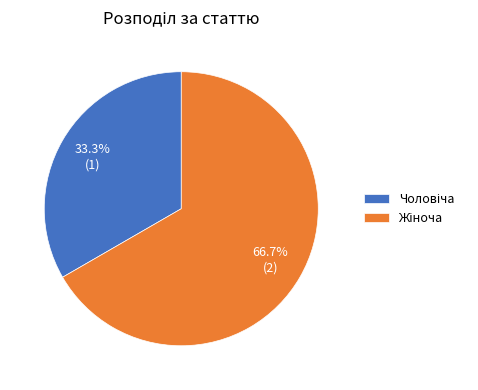

Does any single category account for the majority?

Yes